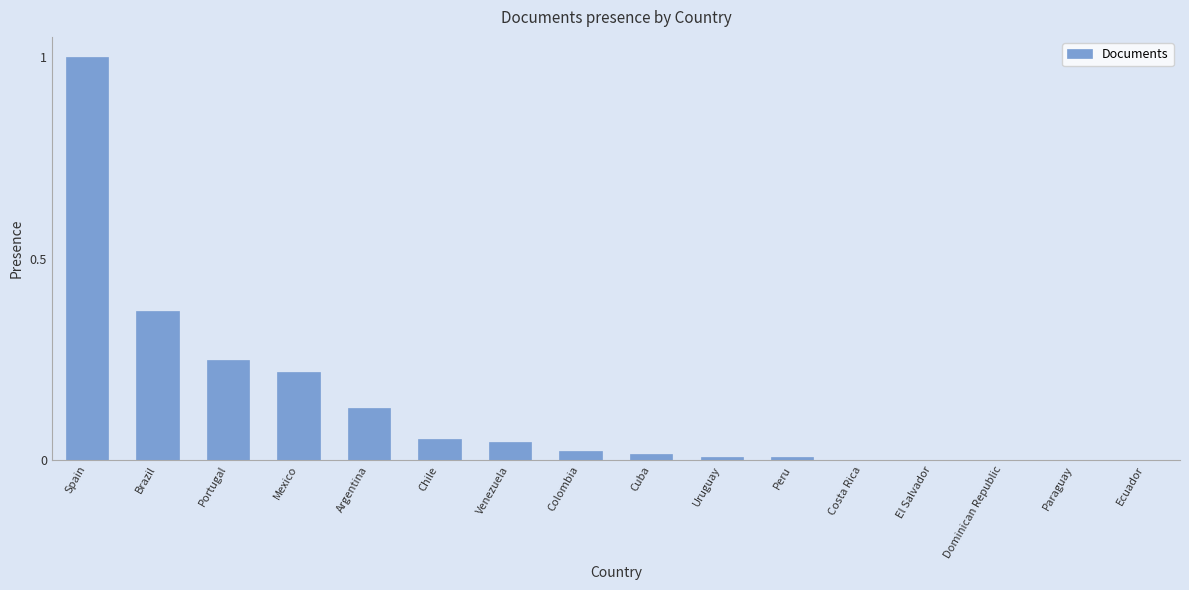

At which category does the chart reach its peak across all series?

Spain